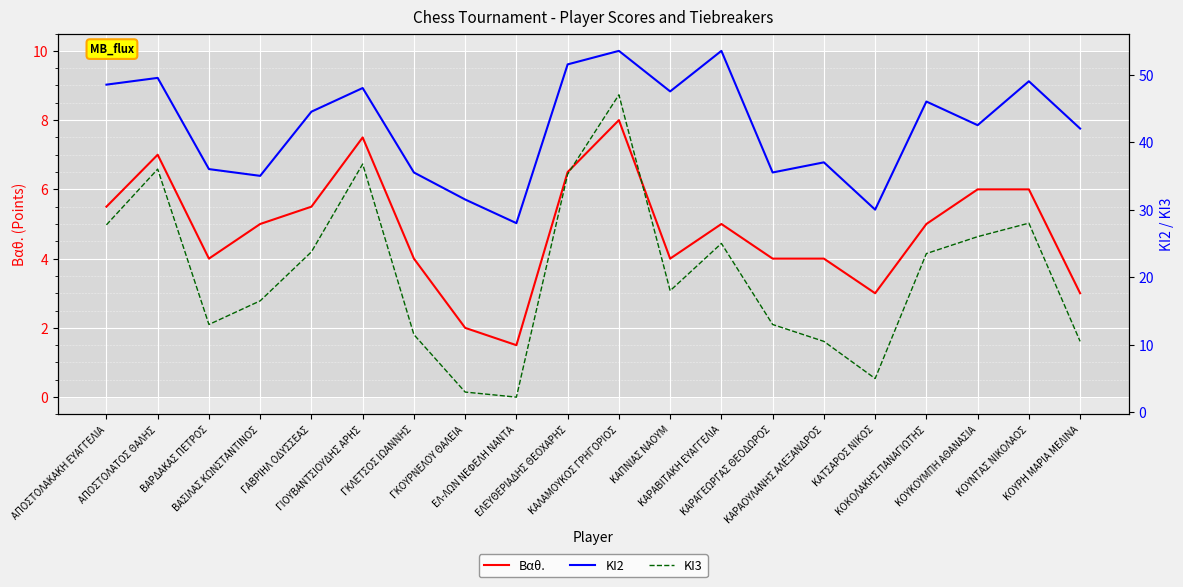

Reading left to right, extract all data points from this chart.

Βαθ.: 5.5	7.0	4.0	5.0	5.5	7.5	4.0	2.0	1.5	6.5	8.0	4.0	5.0	4.0	4.0	3.0	5.0	6.0	6.0	3.0
ΚΙ2: 48.5	49.5	36.0	35.0	44.5	48.0	35.5	31.5	28.0	51.5	53.5	47.5	53.5	35.5	37.0	30.0	46.0	42.5	49.0	42.0
ΚΙ3: 27.8	36.0	13.0	16.5	23.8	36.8	11.5	3.0	2.2	35.2	47.0	18.0	25.0	13.0	10.5	5.0	23.5	26.0	28.0	10.5